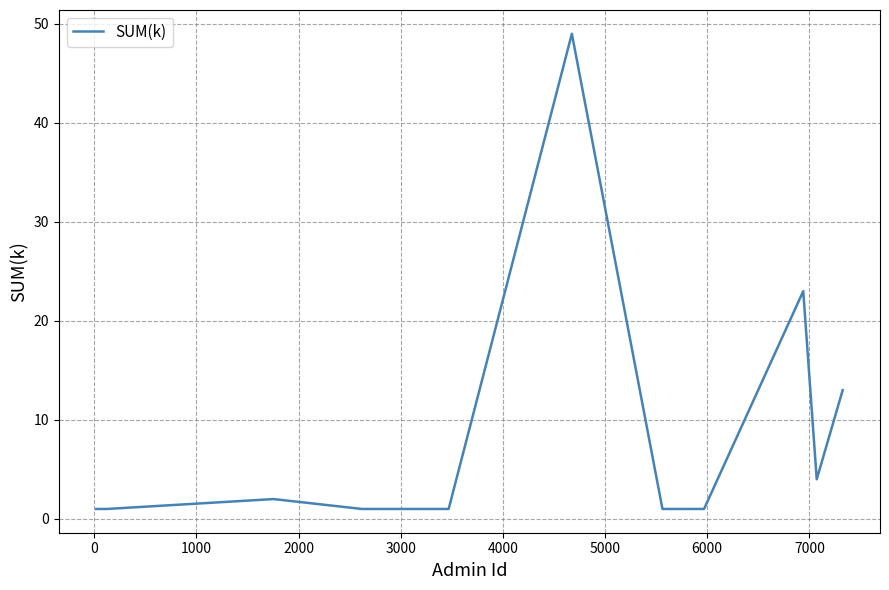

What is the greatest value displayed?

49